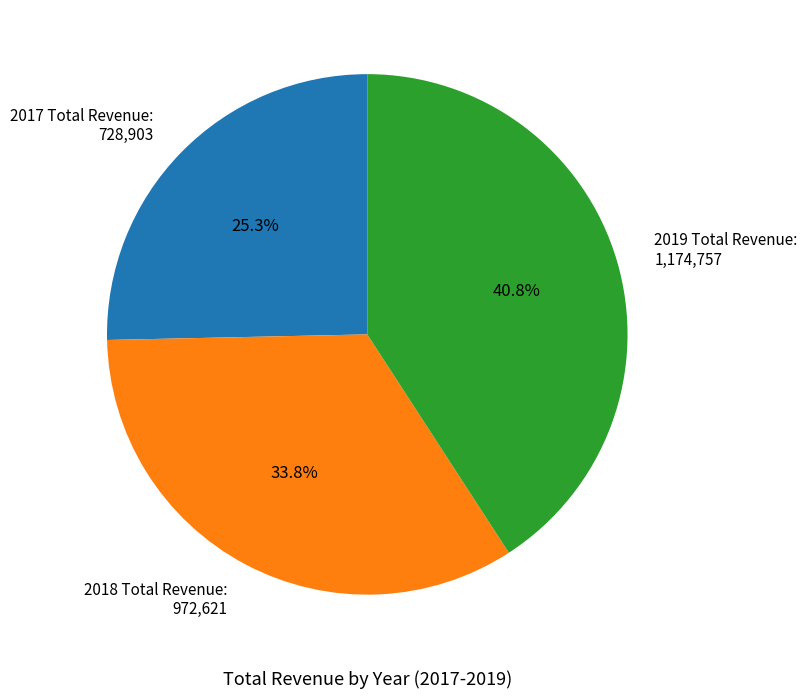

Between 2017 and 2019, which is larger?

2019